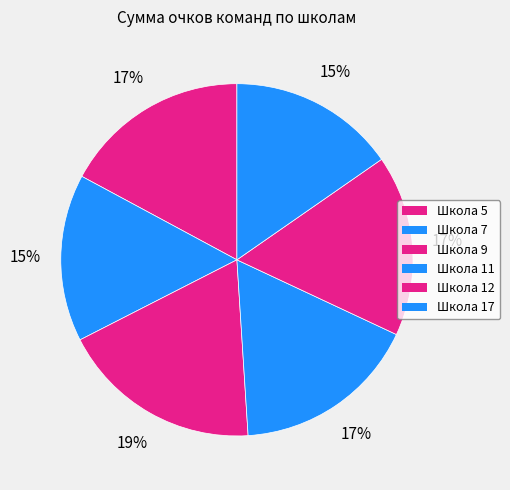

How many slices are in this pie chart?

6